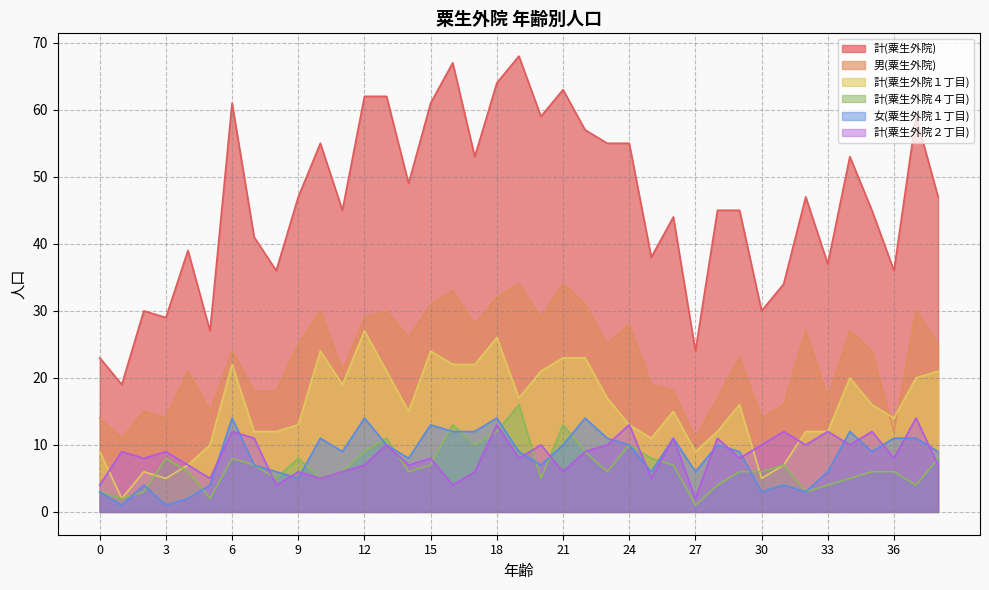

What is the total value across all series at 30?

68